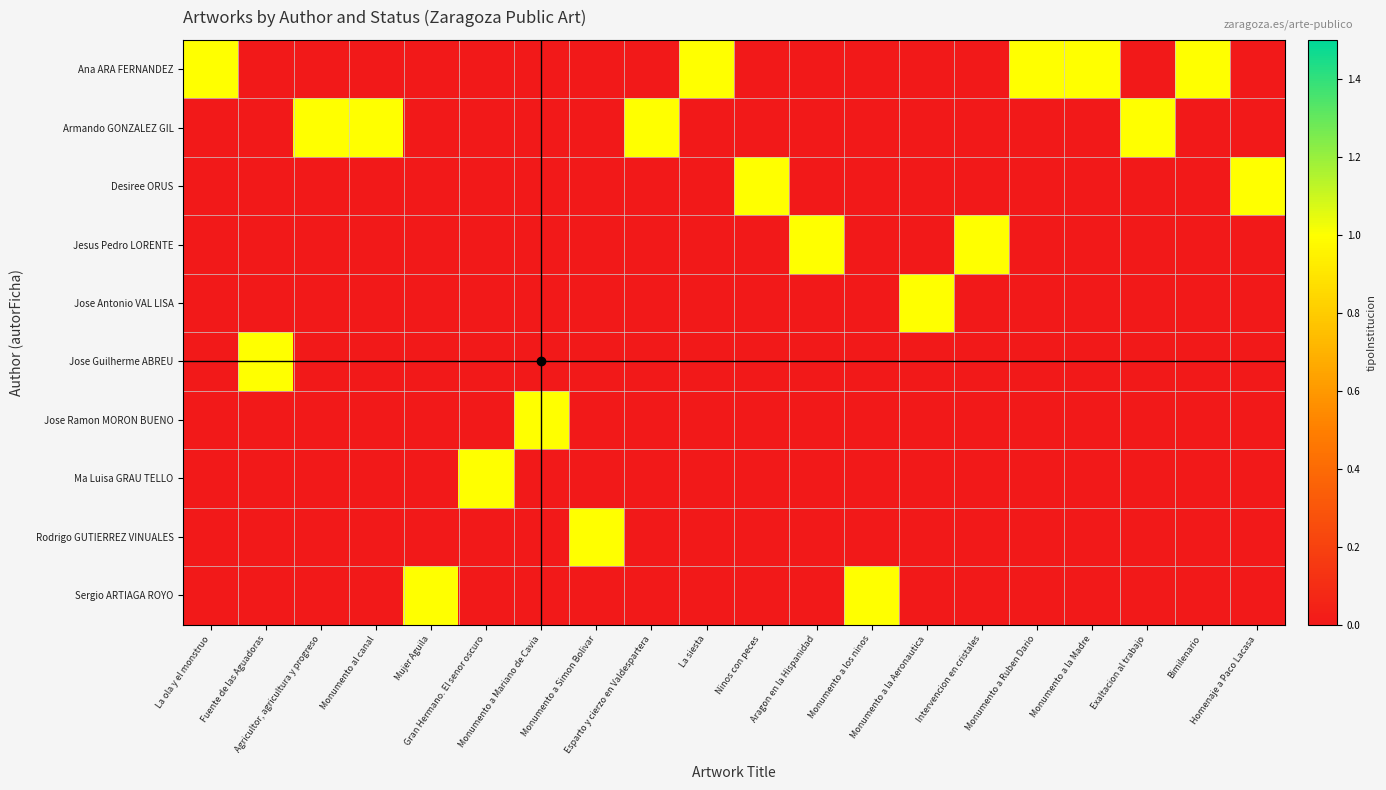

What is the total value across all series at Agricultor, agricultura y progreso?

1